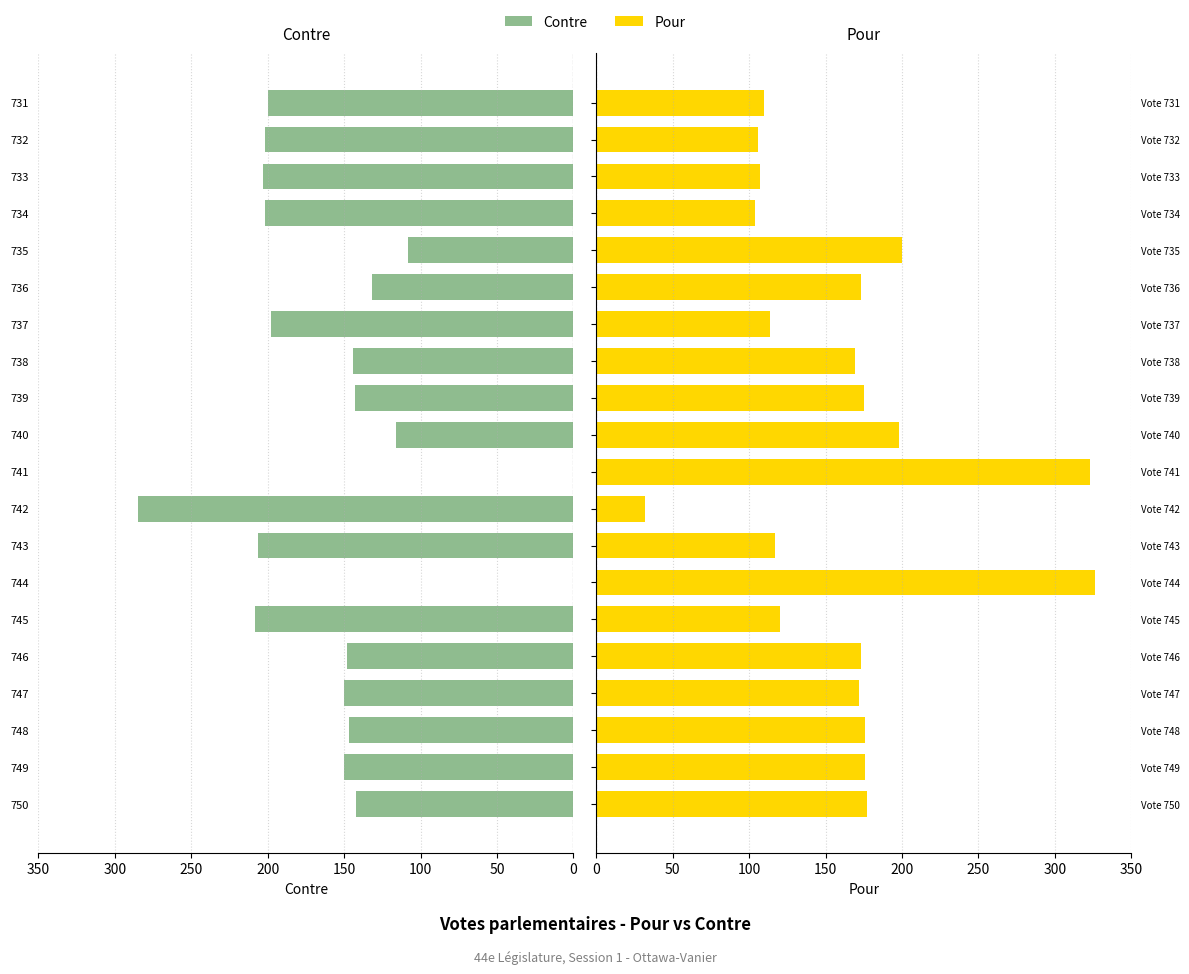

What is the average value of the Contre series?

154